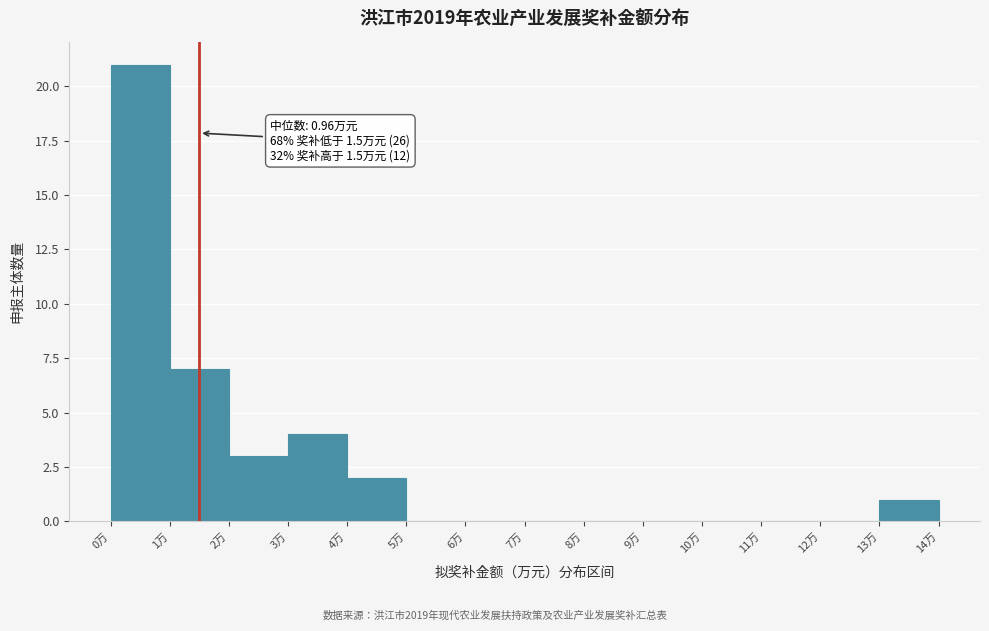

Which range on the x-axis has the tallest bar?

0 to 1